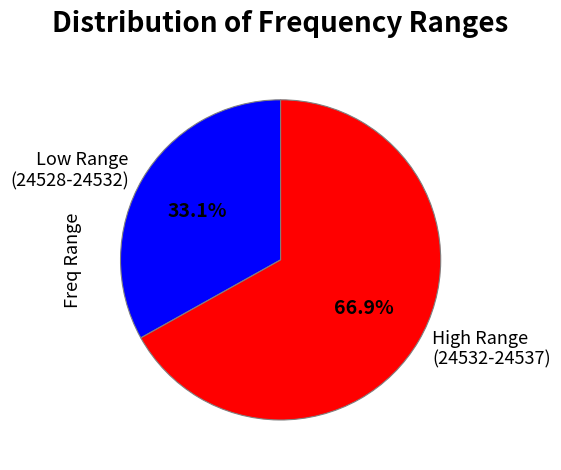

Approximately how many times larger is the value at Low Range (24528-24532) compared to High Range (24532-24537)?

0.5